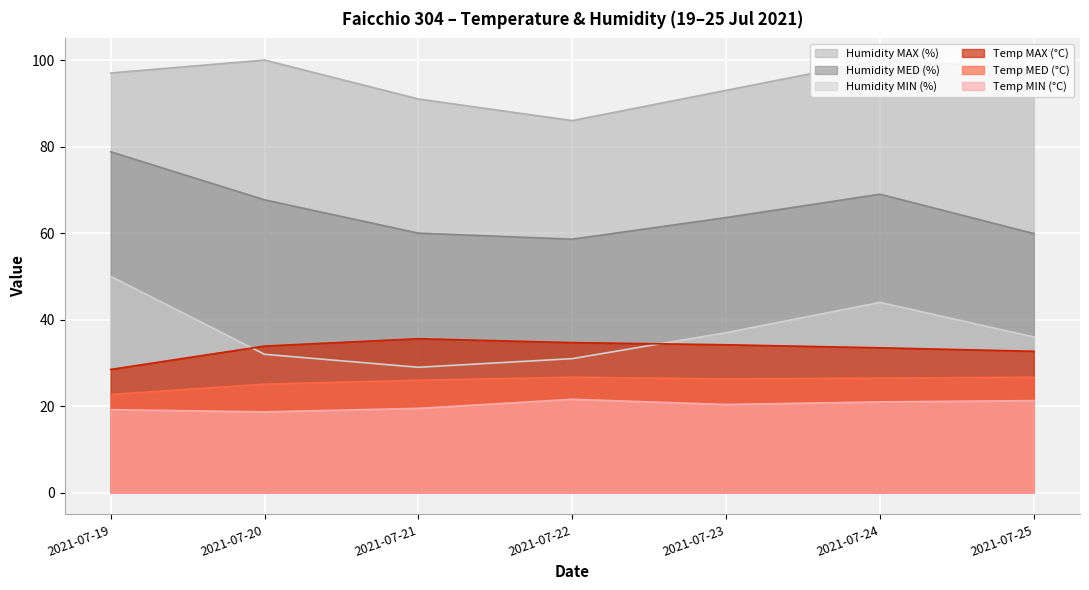

The value of Humidity MIN (%) at 2021-07-20 is 48.3. True or false?

False